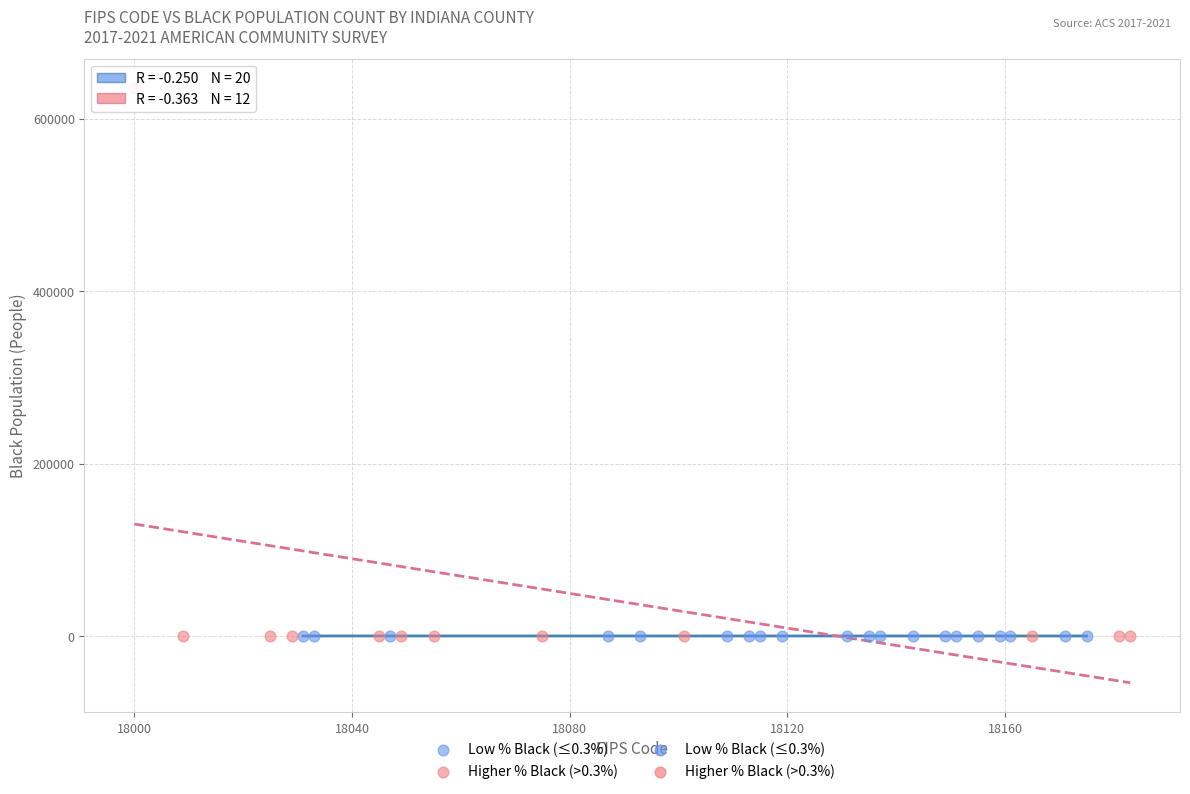

Which series reaches the maximum Y coordinate?

Higher % Black (>0.3%)